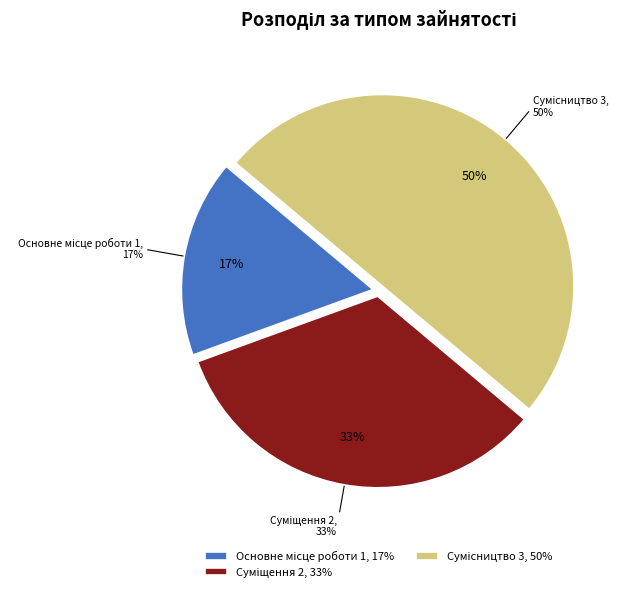

Does any single category account for the majority?

No